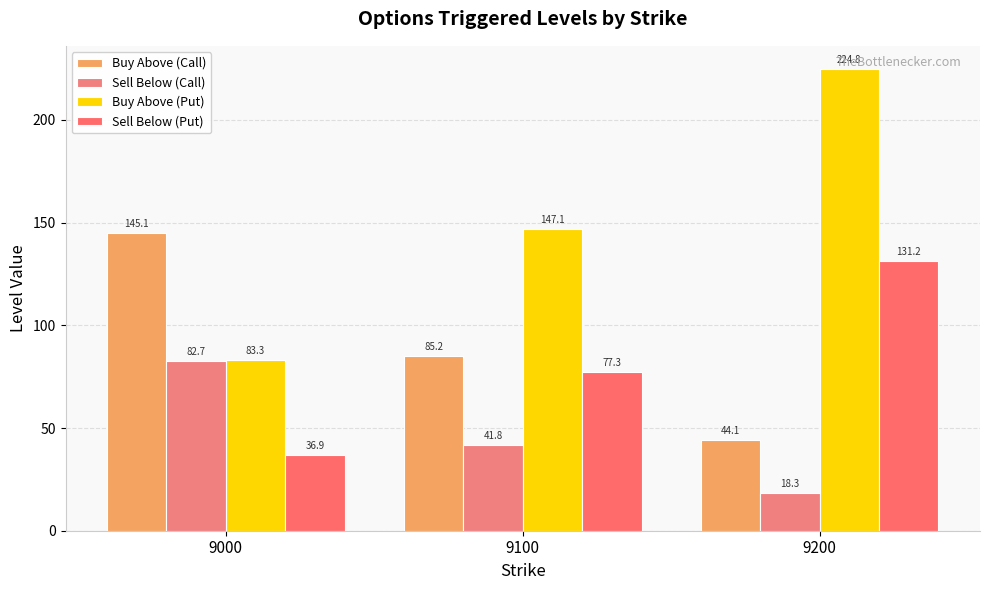

How many bars are there in total?

12